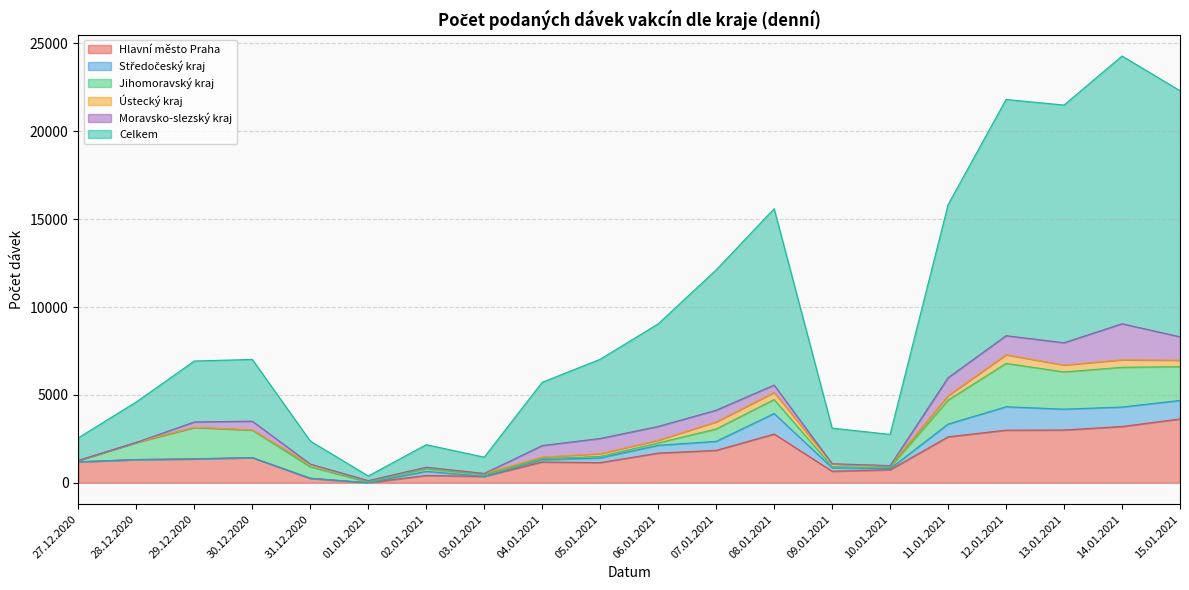

Rank the categories by Jihomoravský kraj value from lowest to highest.

01.01.2021, 09.01.2021, 04.01.2021, 10.01.2021, 27.12.2020, 05.01.2021, 03.01.2021, 06.01.2021, 02.01.2021, 31.12.2020, 07.01.2021, 08.01.2021, 28.12.2020, 11.01.2021, 30.12.2020, 29.12.2020, 15.01.2021, 13.01.2021, 14.01.2021, 12.01.2021